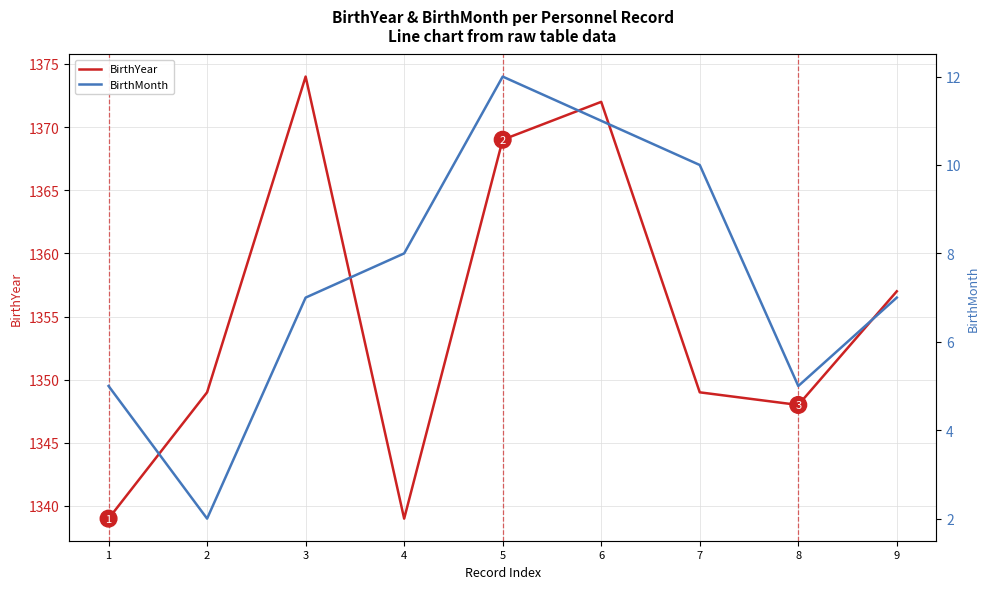

Is the value of BirthMonth at 6 greater than the value of BirthYear at 3?

No